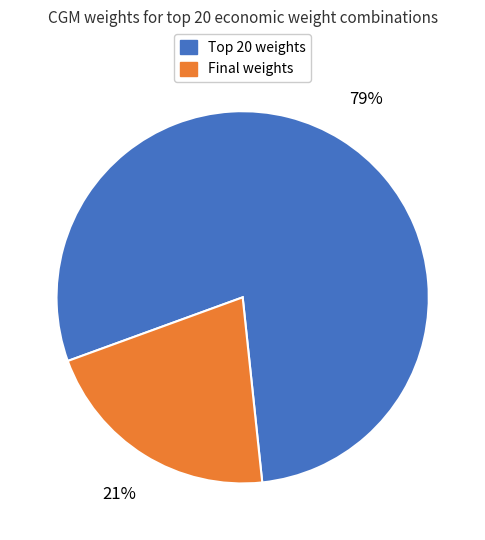

To the nearest percent, what is the difference between the largest and smallest slice percentages?

58%